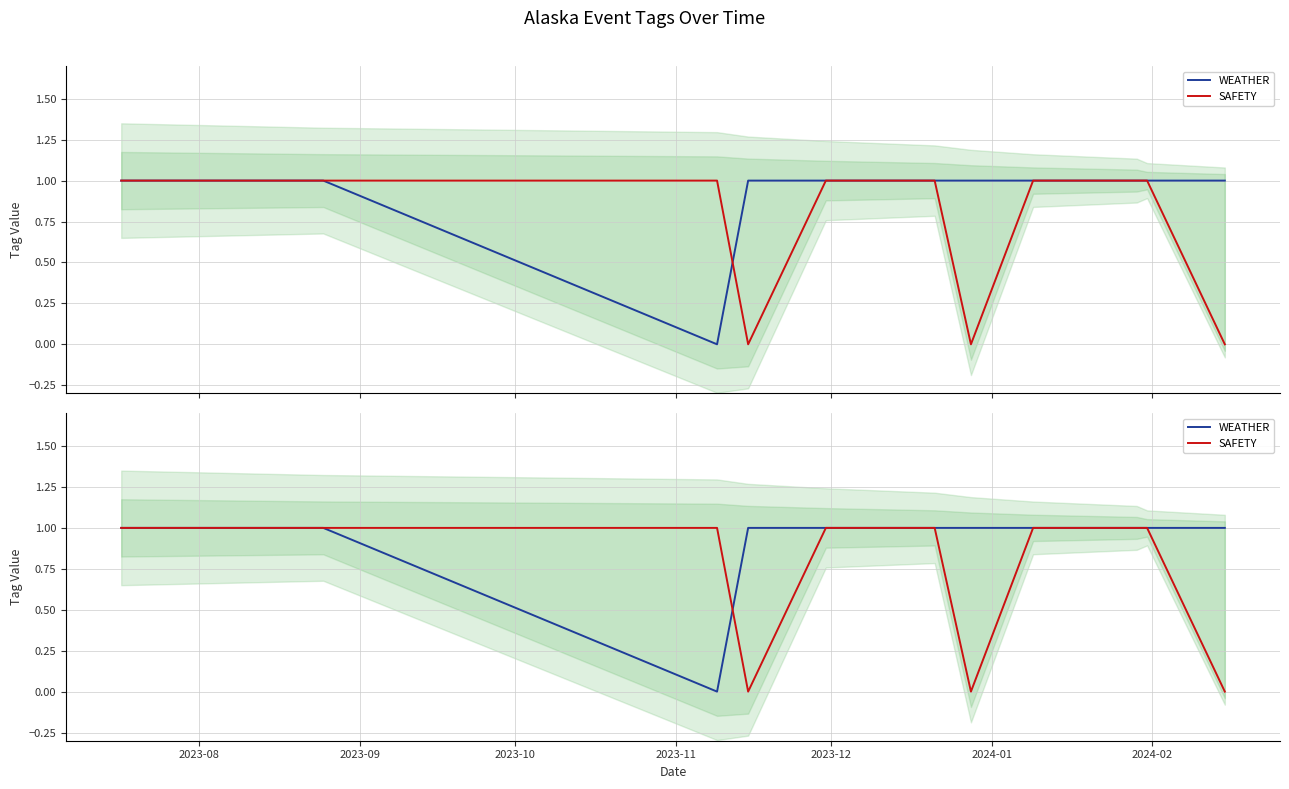

What is the difference between the second highest and second lowest values in the SAFETY series?

1